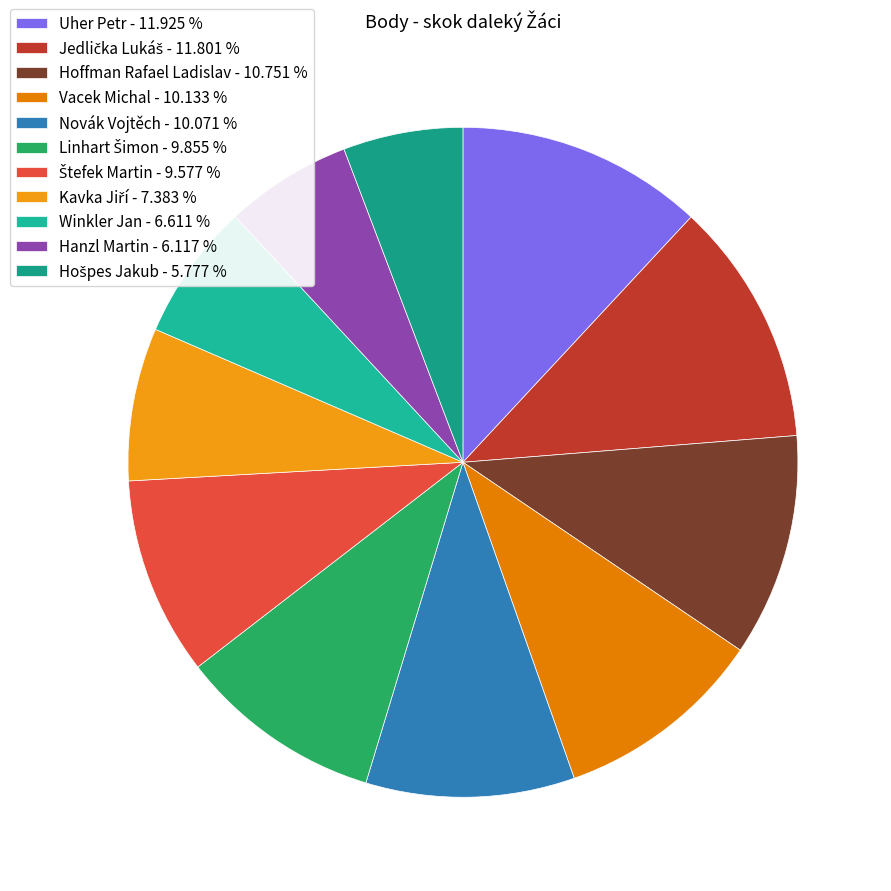

To the nearest percent, what is the combined percentage of Kavka Jiří and Vacek Michal?

18%